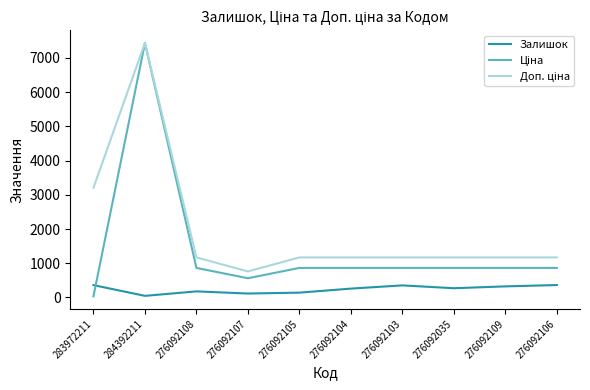

At which category does the chart reach its peak across all series?

284392211